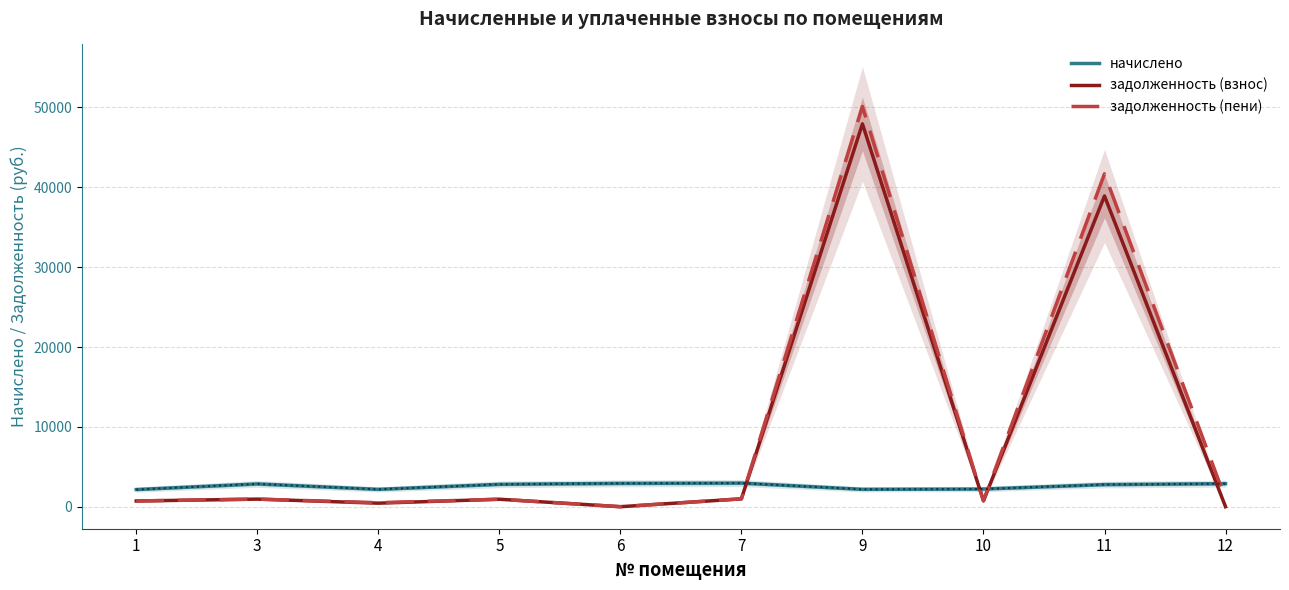

What is the difference between the maximum and minimum values in the задолженность (взнос) series?

47942.9